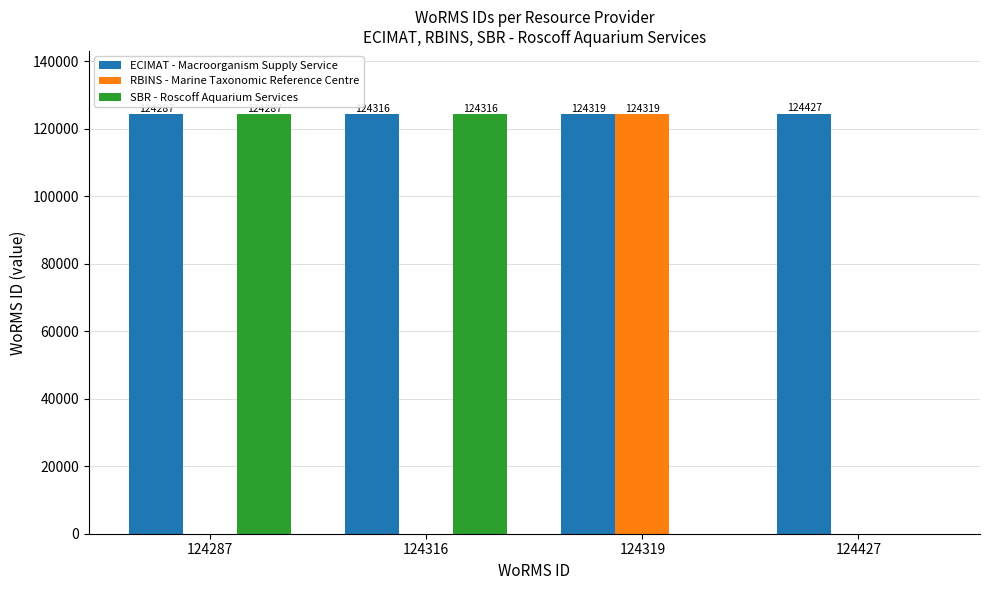

What is the sum of all ECIMAT - Macroorganism Supply Service values?

497349